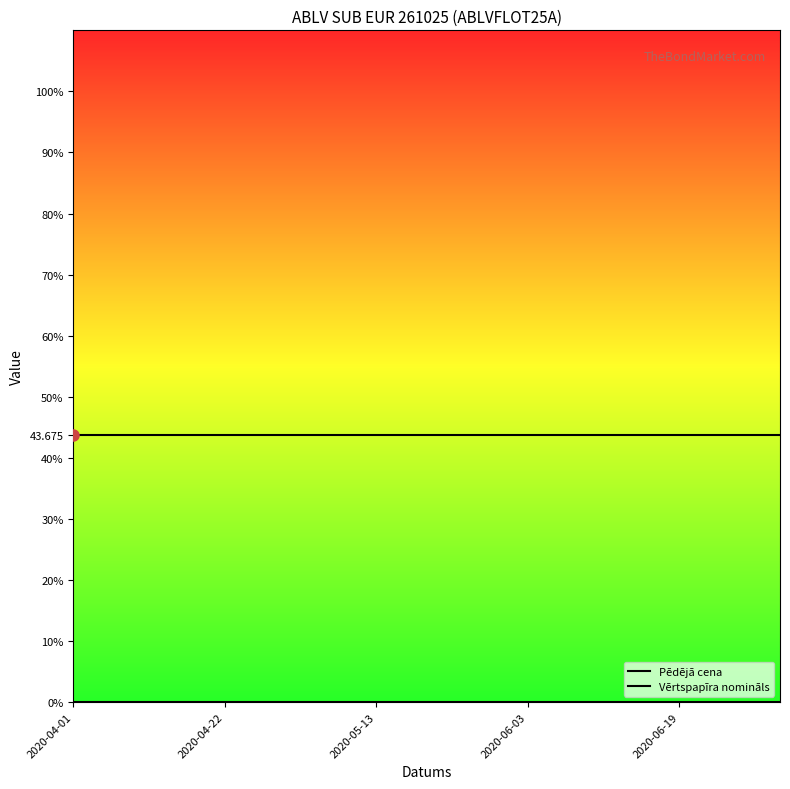

Is this an area chart (filled region under the line)?

No